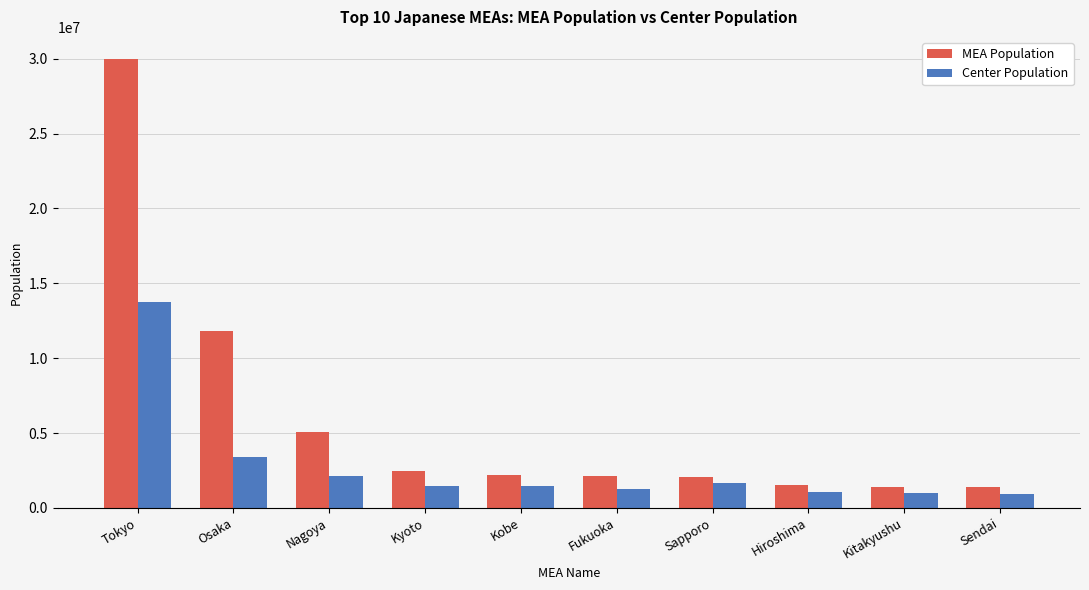

How many categories are shown in the chart?

10